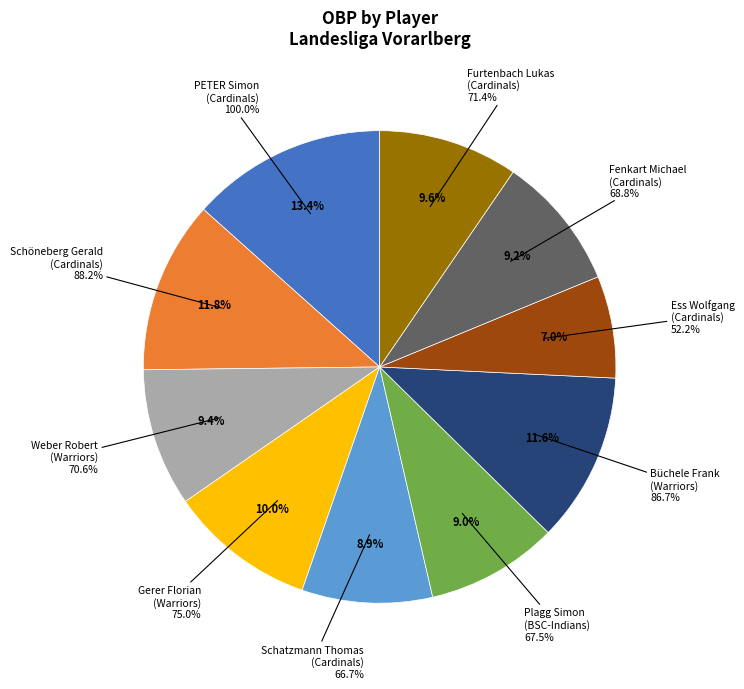

How many segments does this pie chart have?

10